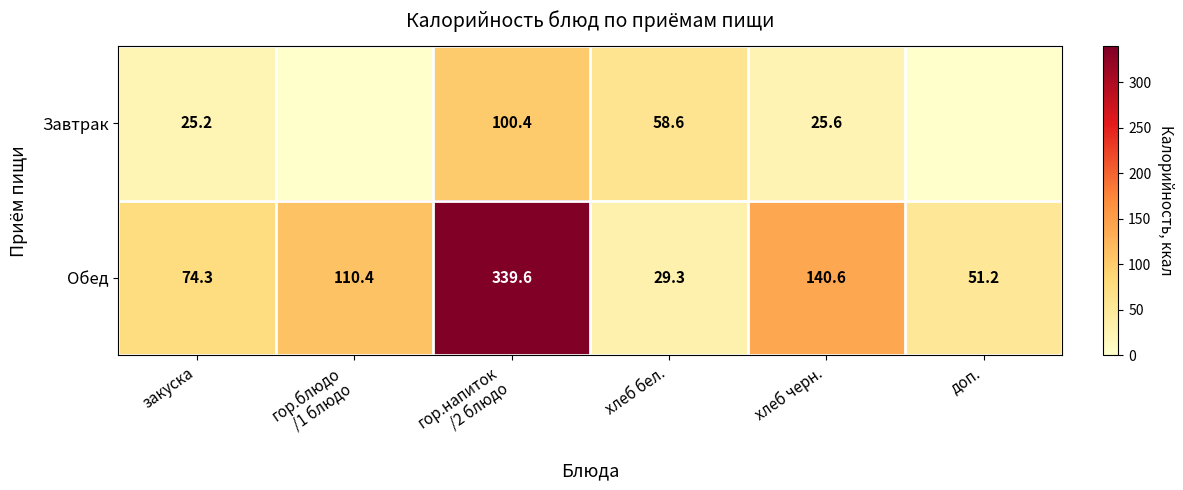

Is it true that Завтрак equals 13.0 at хлеб бел.?

False